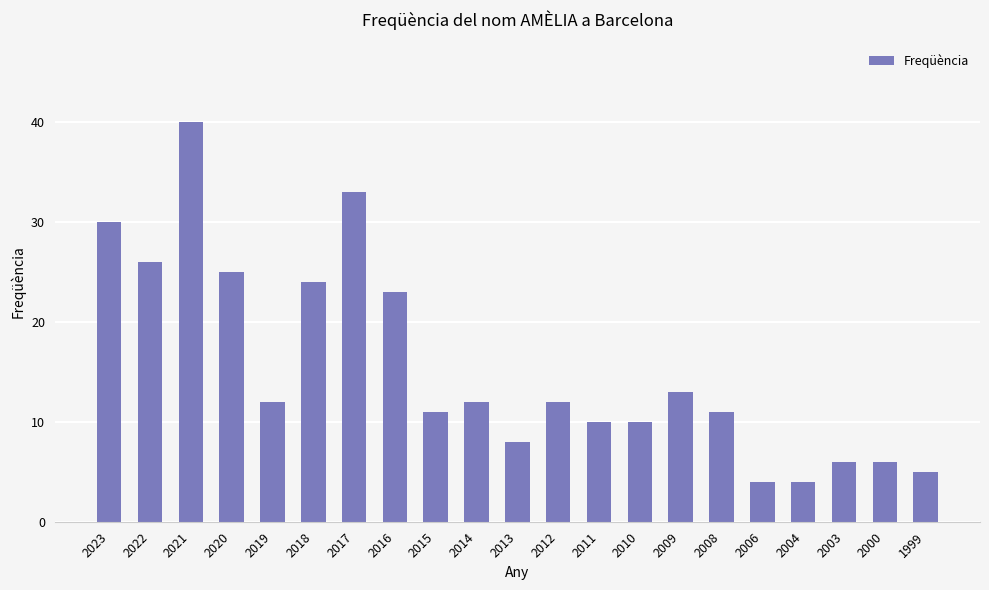

Where is the data nearest to the value 22?

2016